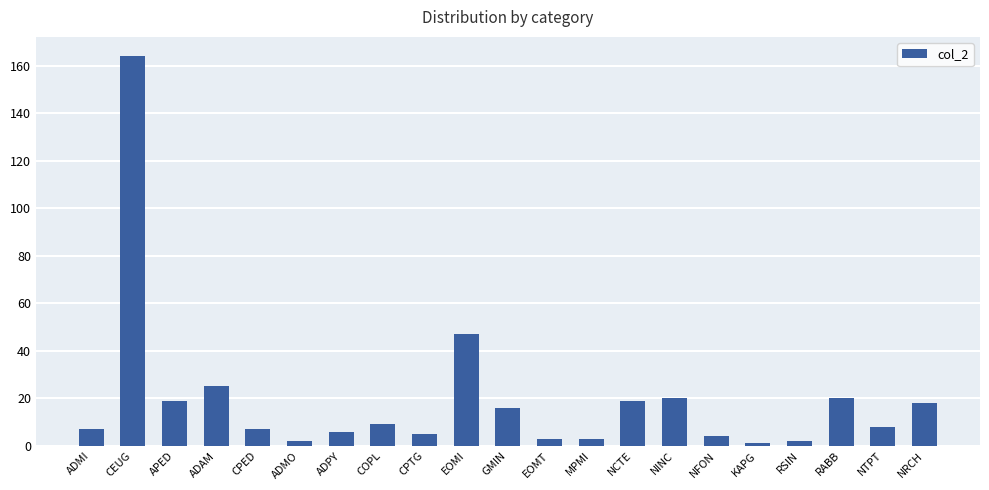

Count the number of categories in the chart.

21